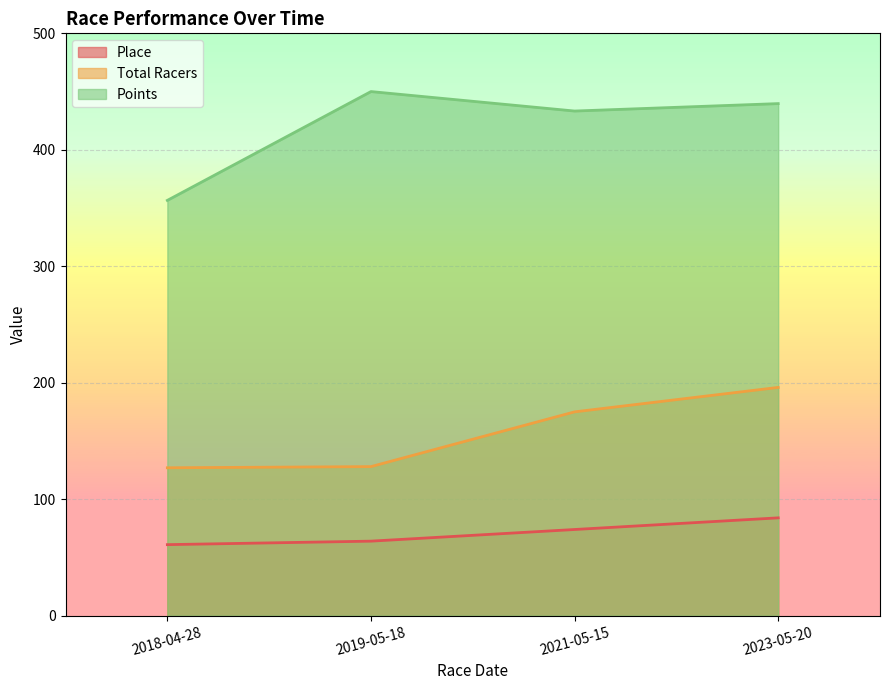

What is the sum of all Total Racers values?

626.0